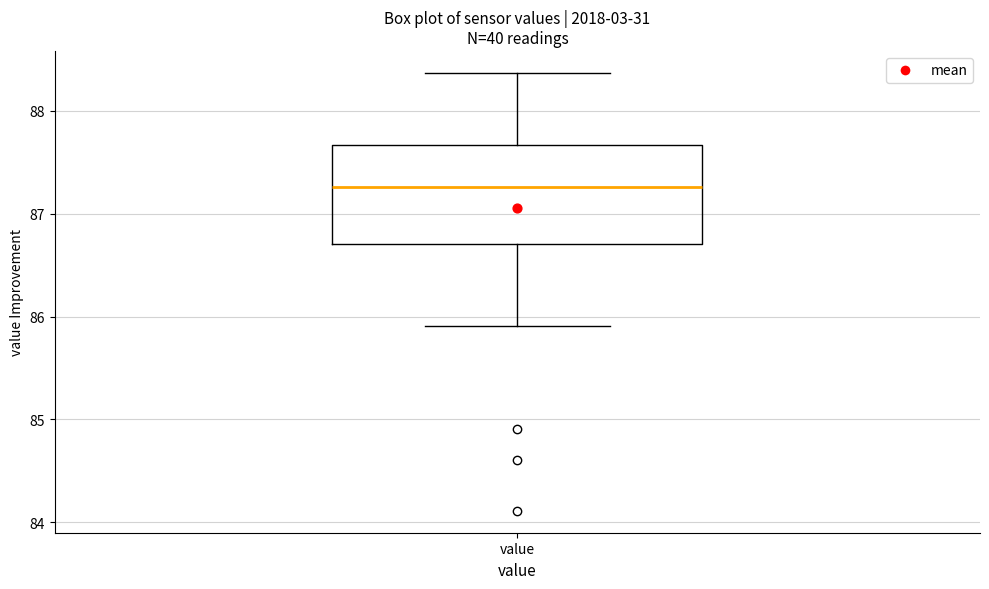

Transcribe this box plot: give where the median line is, the range the box spans, and where the two whiskers end, as read against the y-axis. The values are not printed on the chart, so give them approximately, as read against the axis.

median 87.3, box 86.7 to 87.7, whiskers 85.9 to 88.4